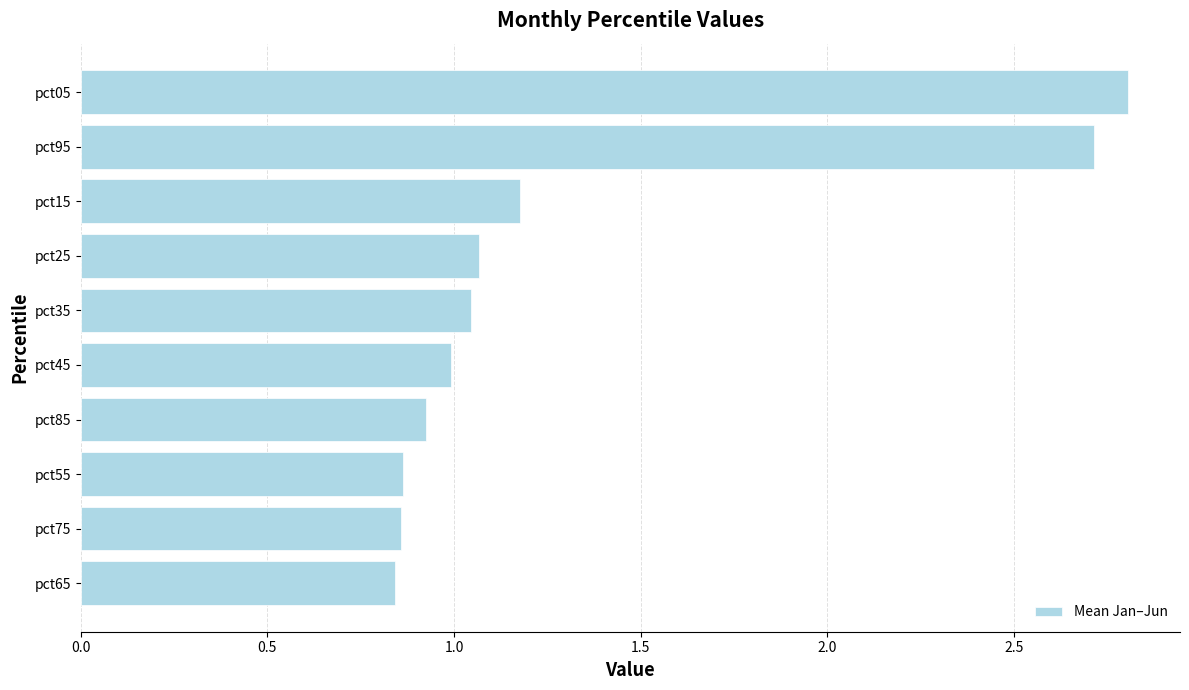

How many distinct data groups are displayed?

1